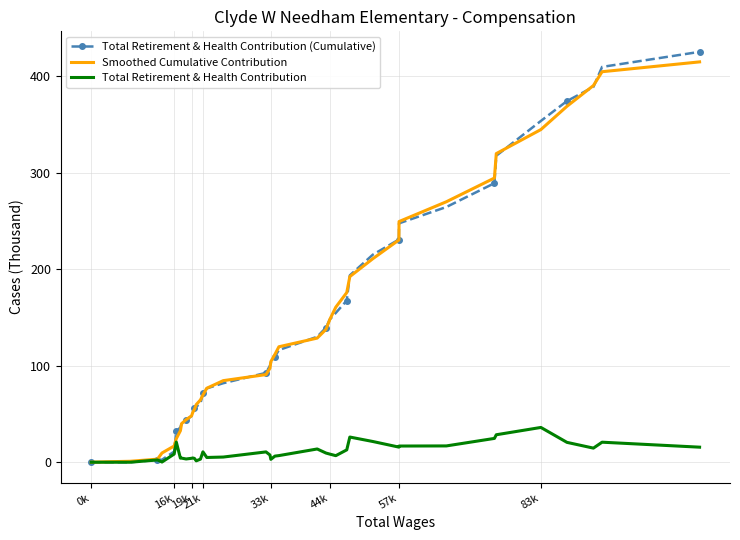

What is the maximum value for Total Retirement & Health Contribution (Cumulative)?

425.1